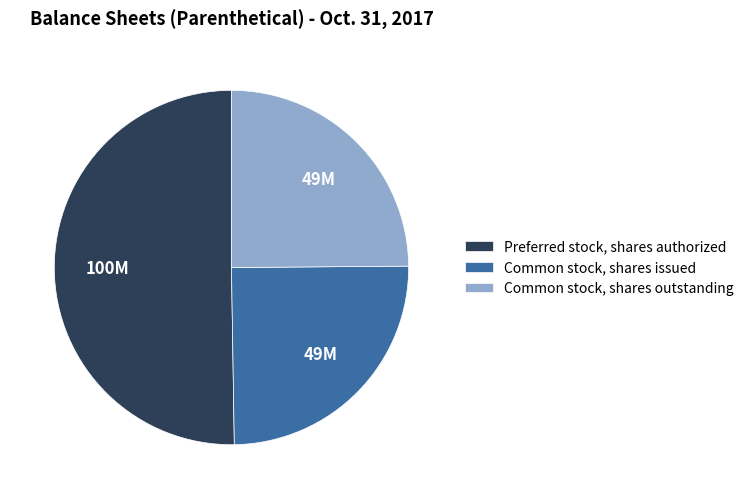

What is the largest slice in the pie chart?

Preferred stock, shares authorized